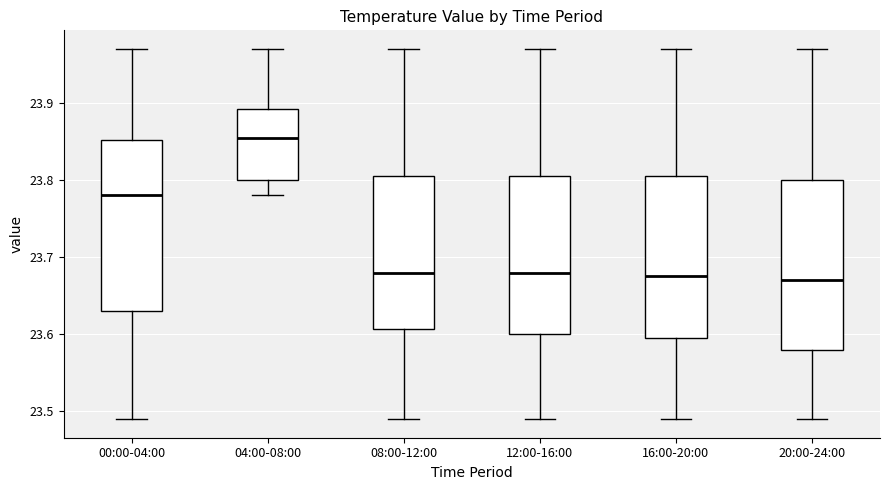

Reading left to right, transcribe this box plot: for each box, give where its median line is, the range the box spans, and where its two whiskers end, as read against the y-axis. The values are not printed on the chart, so give them approximately, as read against the axis.

00:00-04:00: median 23.78, box 23.63 to 23.85, whiskers 23.49 to 23.97
04:00-08:00: median 23.86, box 23.80 to 23.89, whiskers 23.78 to 23.97
08:00-12:00: median 23.68, box 23.61 to 23.81, whiskers 23.49 to 23.97
12:00-16:00: median 23.68, box 23.60 to 23.81, whiskers 23.49 to 23.97
16:00-20:00: median 23.68, box 23.60 to 23.81, whiskers 23.49 to 23.97
20:00-24:00: median 23.67, box 23.58 to 23.80, whiskers 23.49 to 23.97